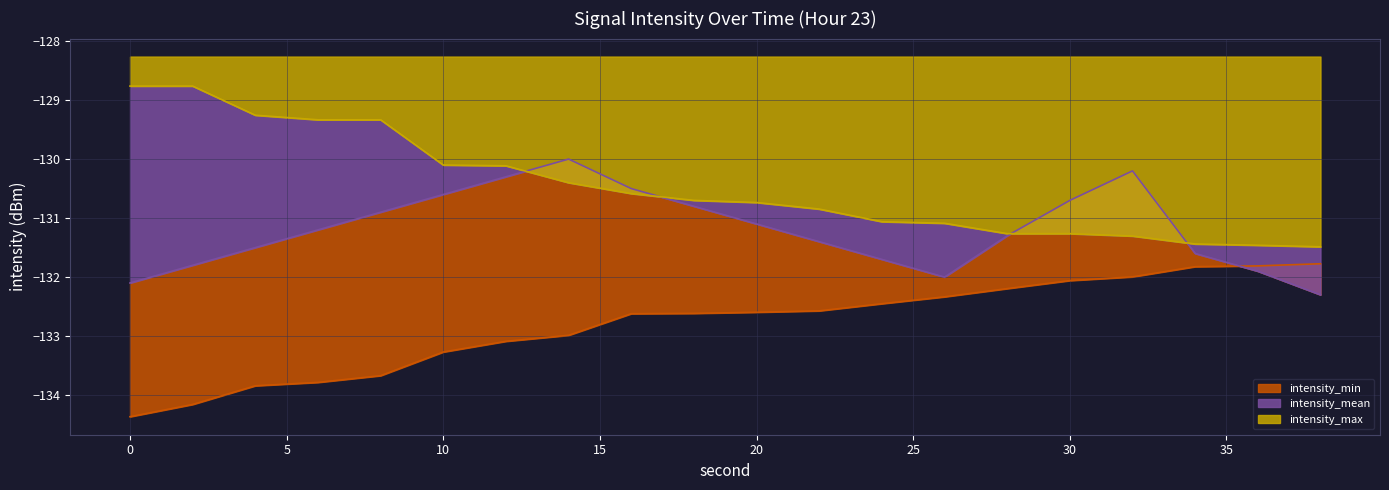

How many data points does each series have?

20